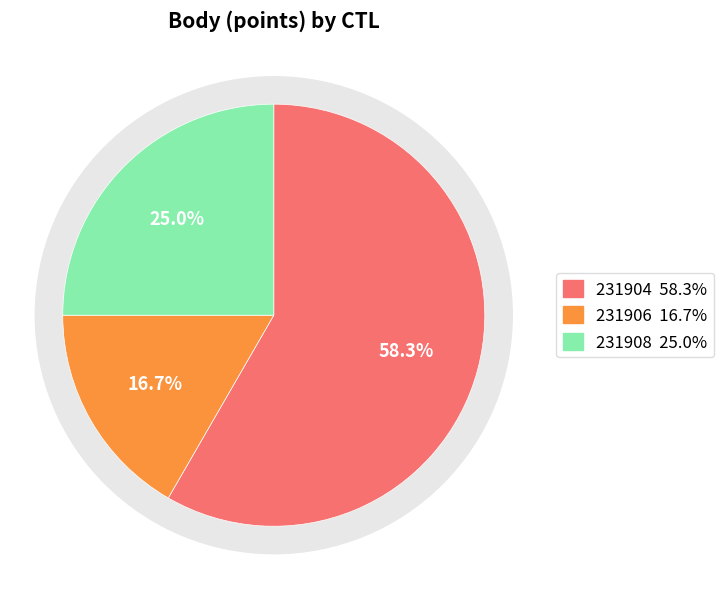

What is the smallest slice in the pie chart?

231906